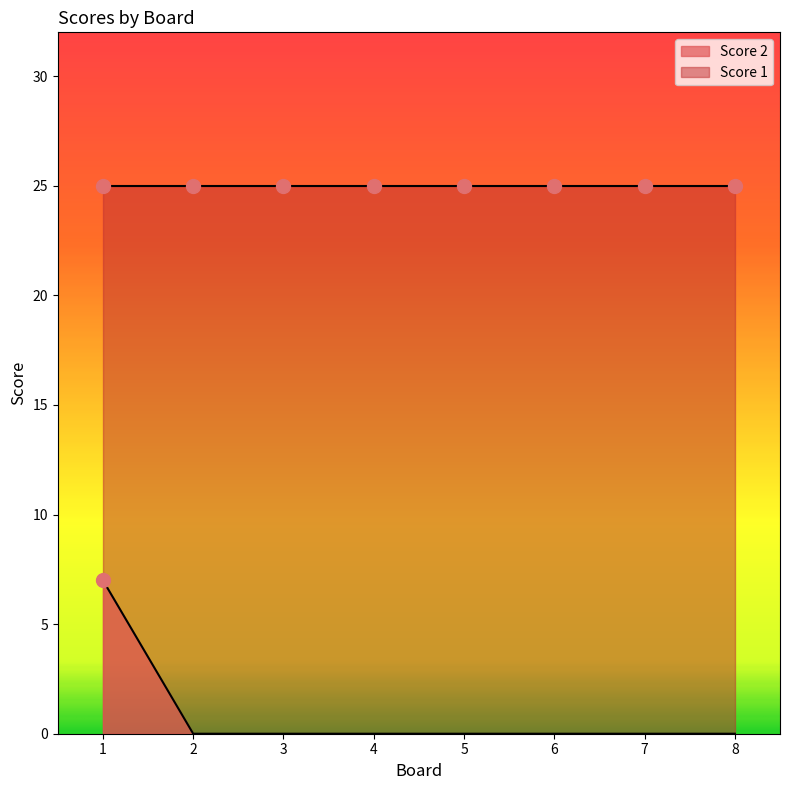

Reading left to right, extract all data points from this chart.

1=7	2=0	3=0	4=0	5=0	6=0	7=0	8=0